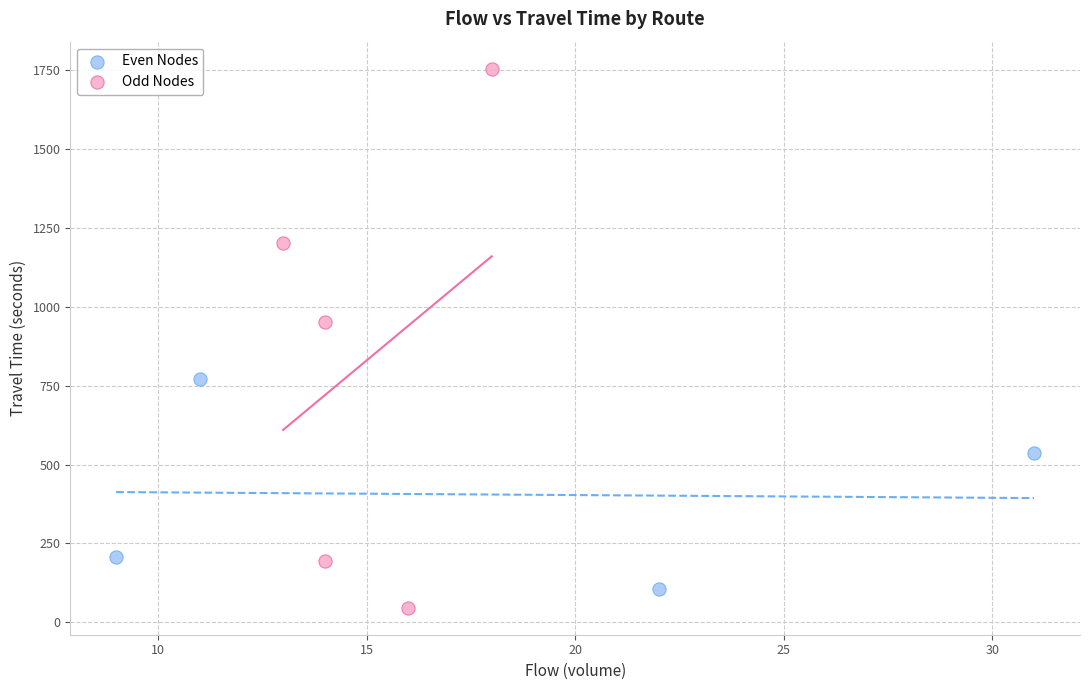

Which series reaches the maximum Y coordinate?

Odd Nodes